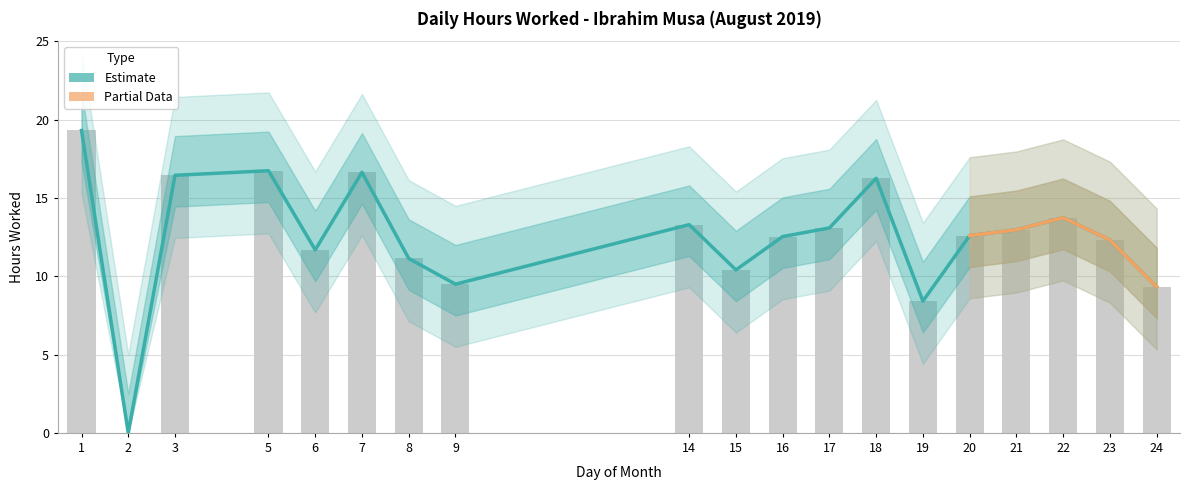

What is the value of the 4th bar from the left?

16.7